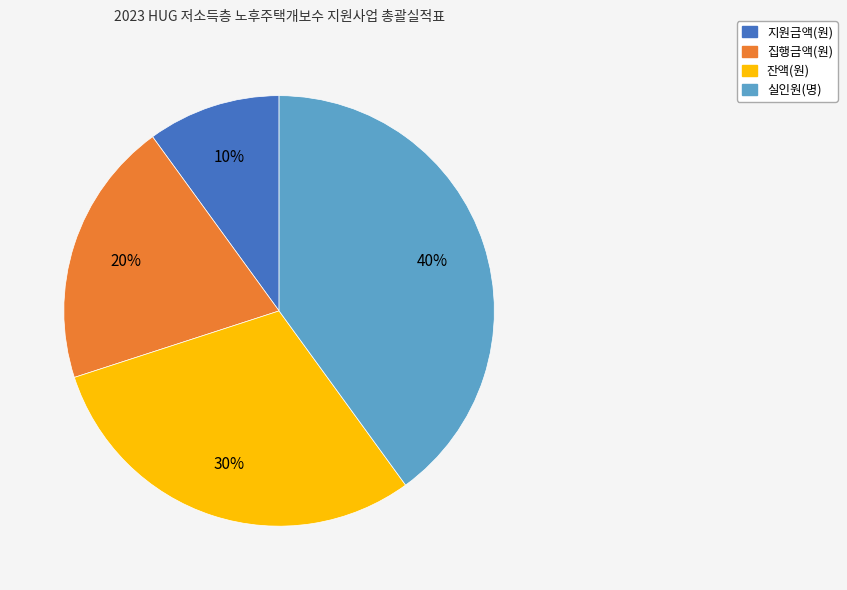

Rank the categories by value from highest to lowest.

실인원(명), 잔액(원), 집행금액(원), 지원금액(원)